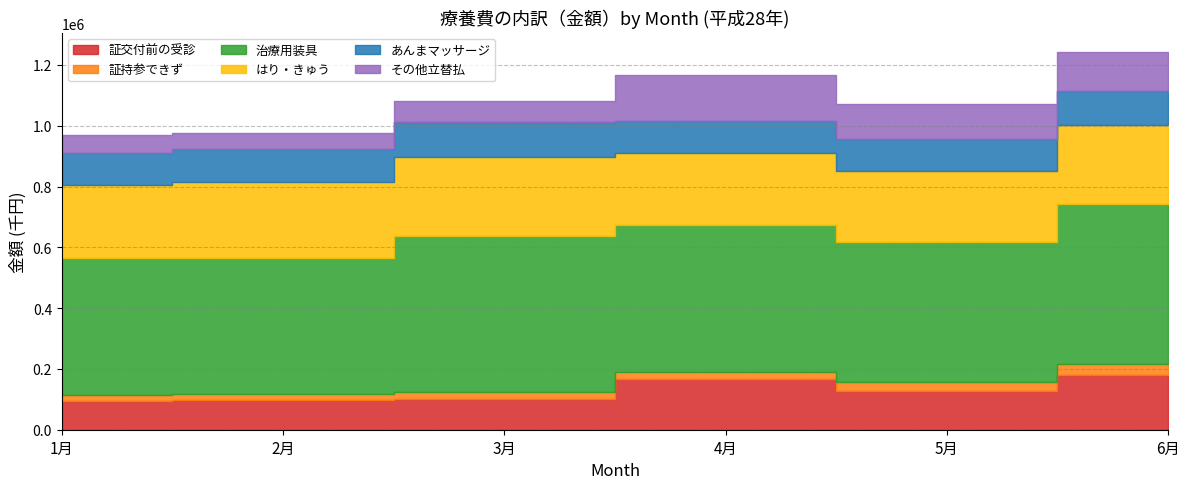

True or false: はり・きゅう has more than 1 interior local peaks.

False